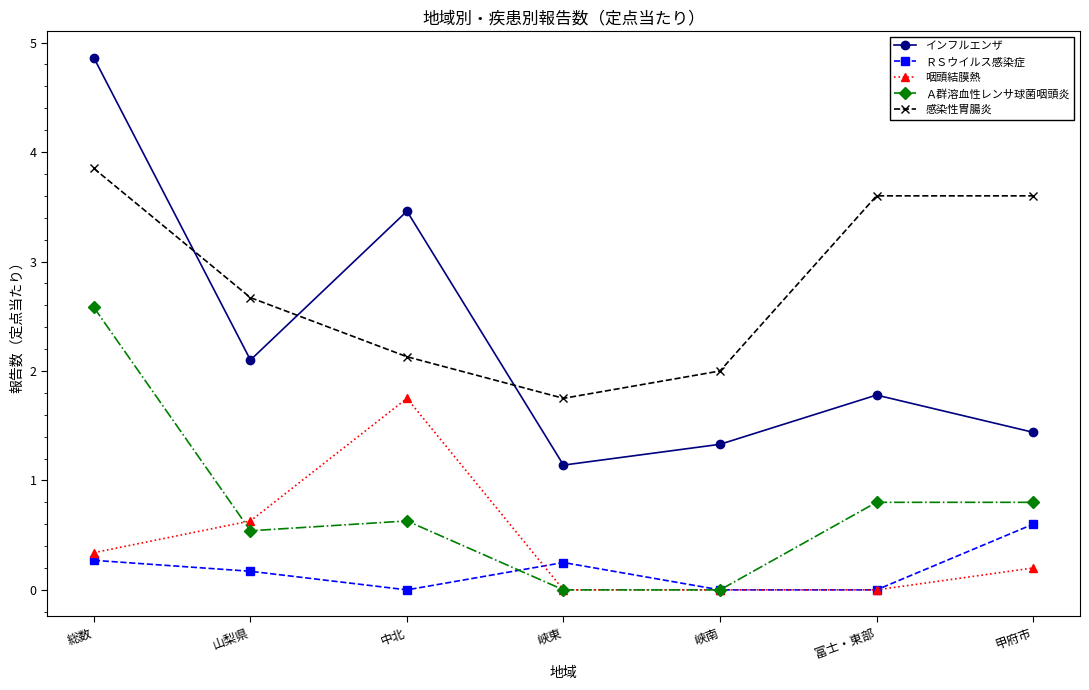

True or false: ＲＳウイルス感染症 has more than 2 interior local peaks.

False